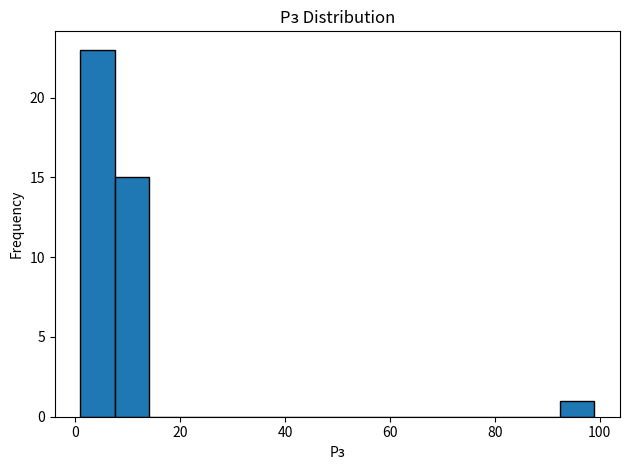

Read against the x-axis, roughly where is the centre of the tallest bar?

4